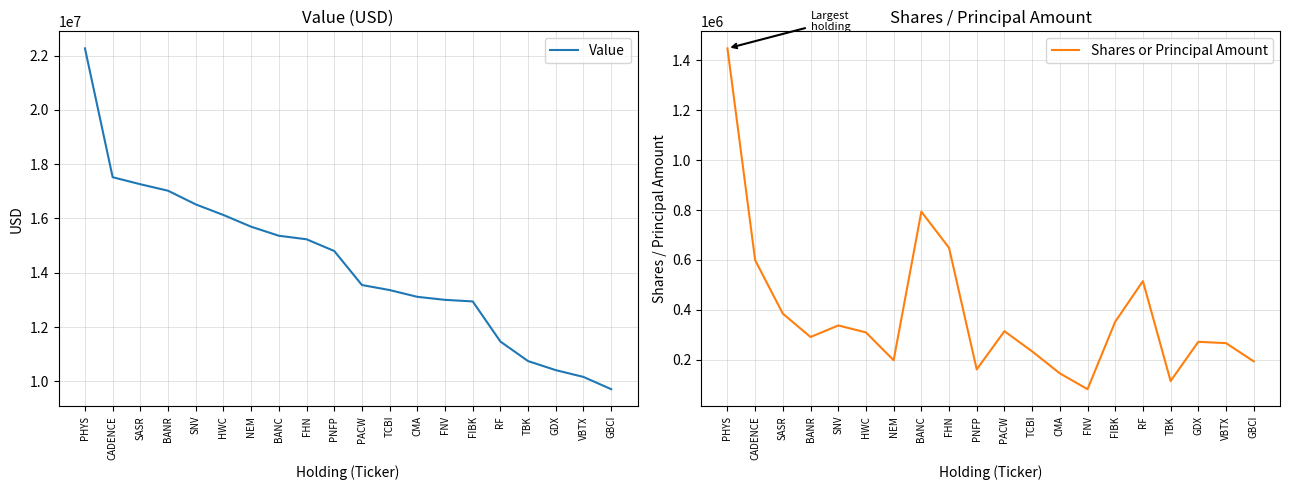

How many values in the Shares or Principal Amount series exceed 309225?

9